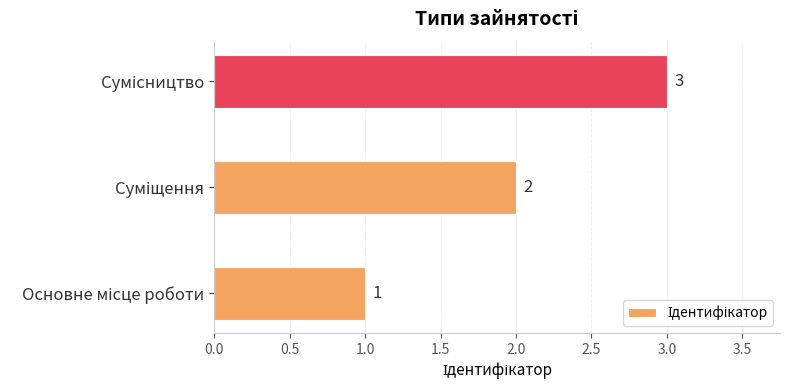

What is the maximum value shown in the chart?

3